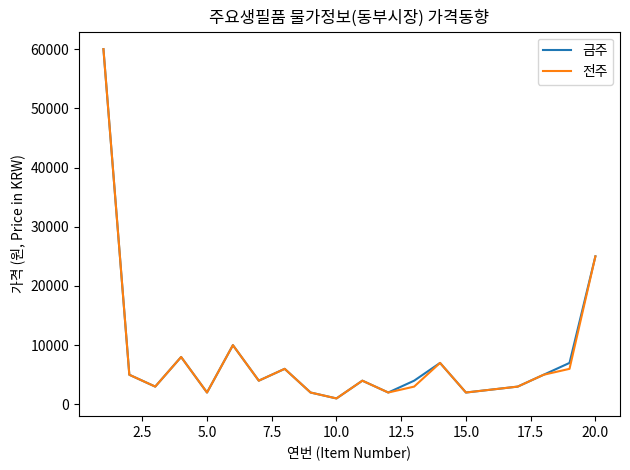

What is the greatest value displayed?

60000